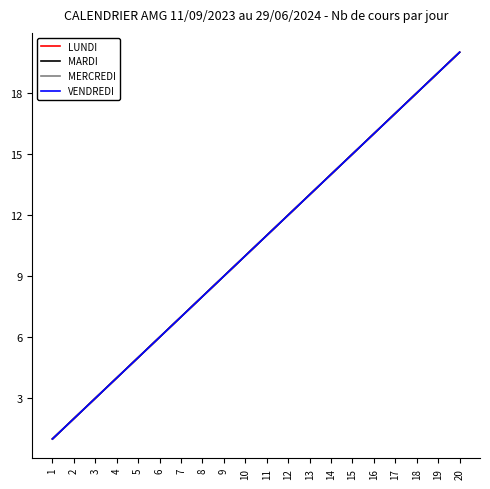

True or false: VENDREDI has more than 0 points higher than both neighbors.

False